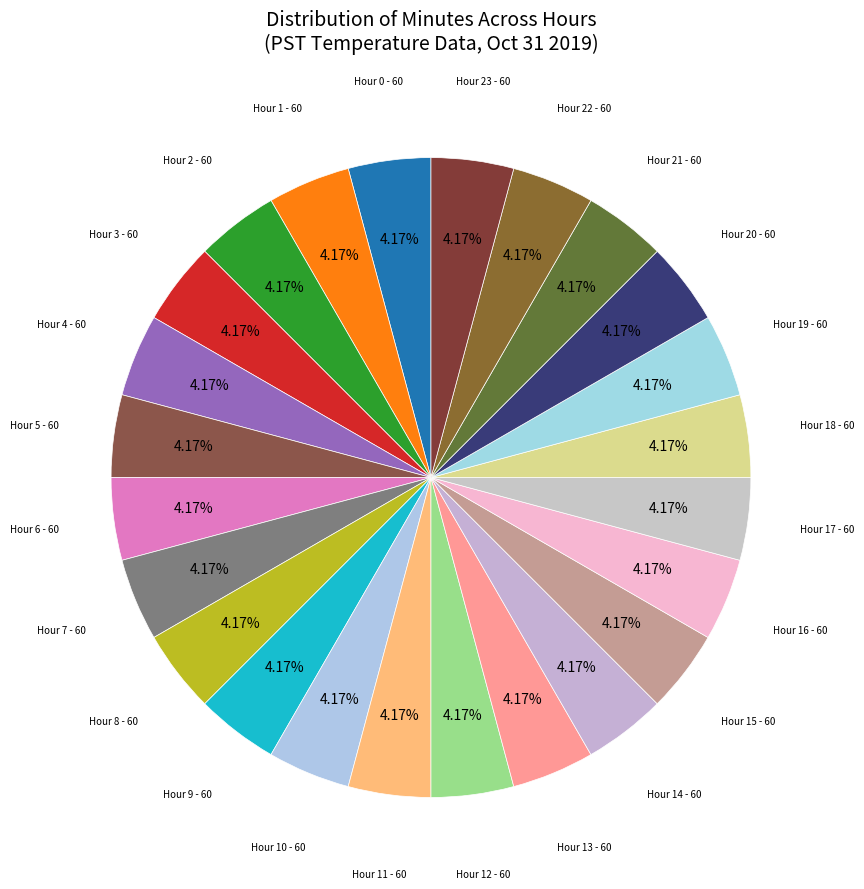

Count the number of slices in the pie.

24